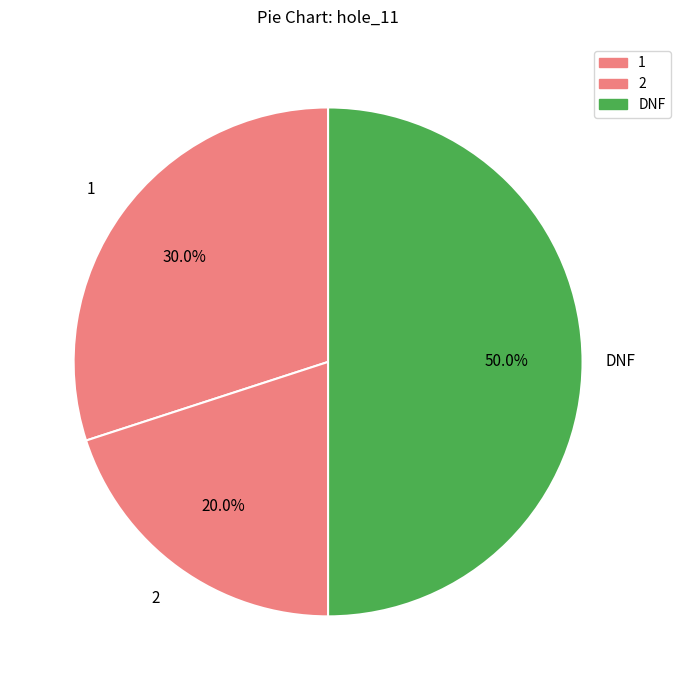

Which category has the biggest portion of the pie?

DNF